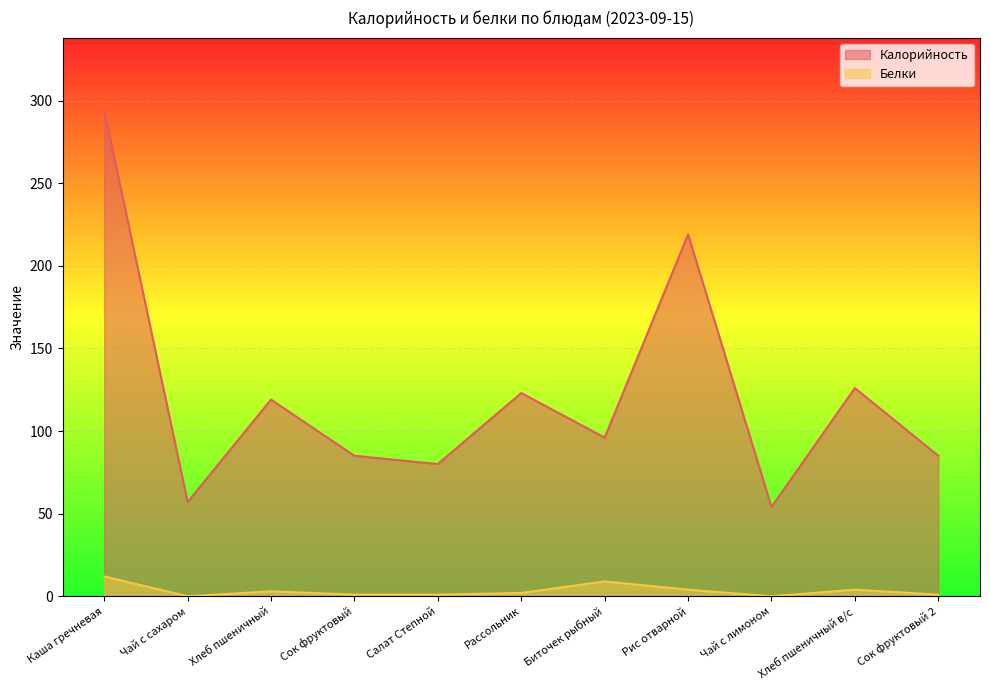

The Белки series shows 2 at Салат Степной. True or false?

False